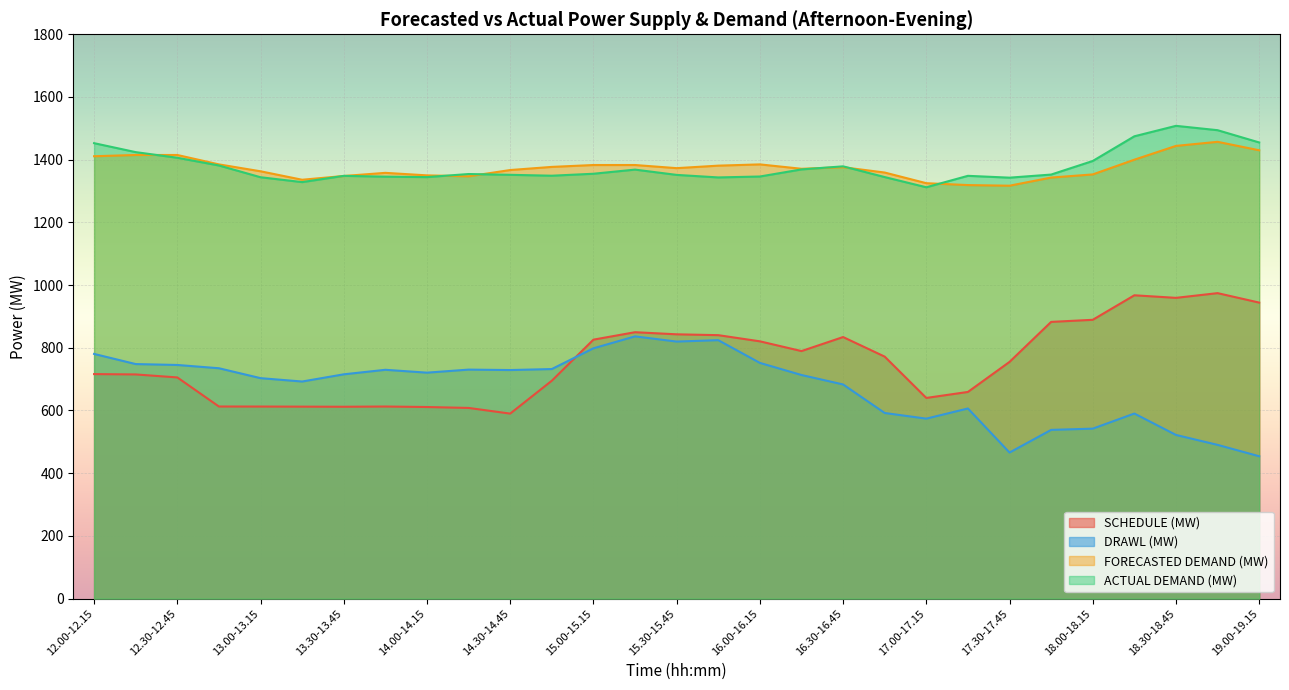

What is the value of the ACTUAL DEMAND (MW) point at the 10th from the left?

1354.2